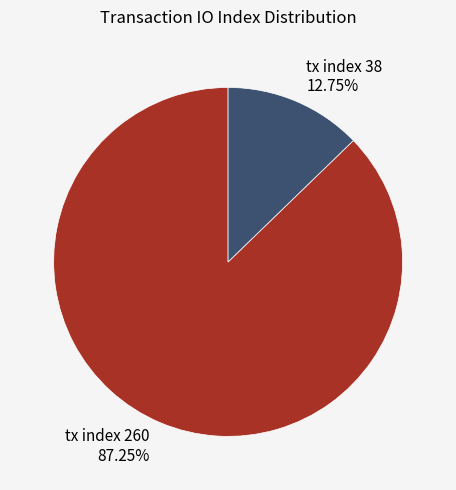

The tx index 260 slice represents 95% of the pie. True or false?

False